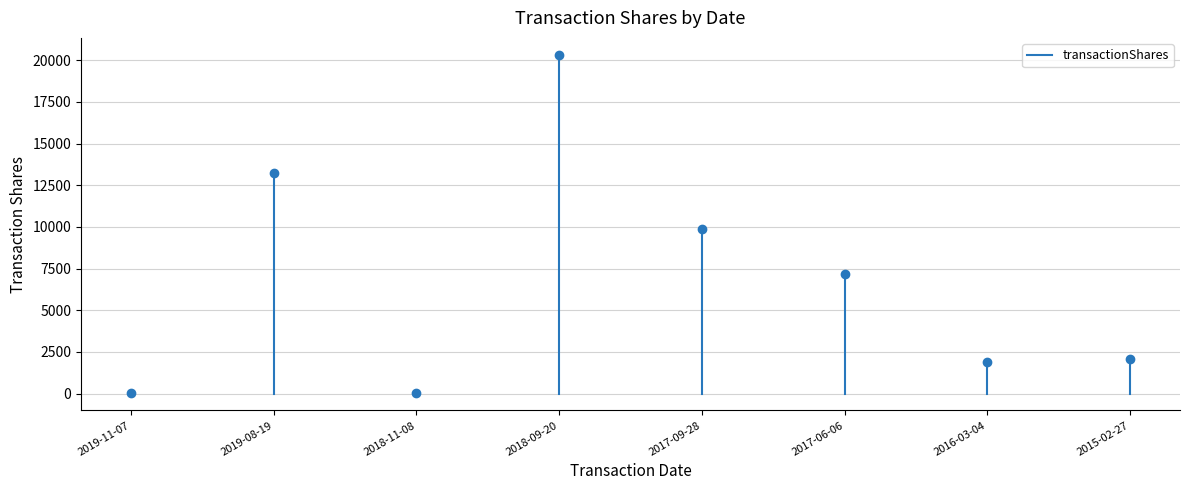

The value at 2019-11-07 is -10. True or false?

False